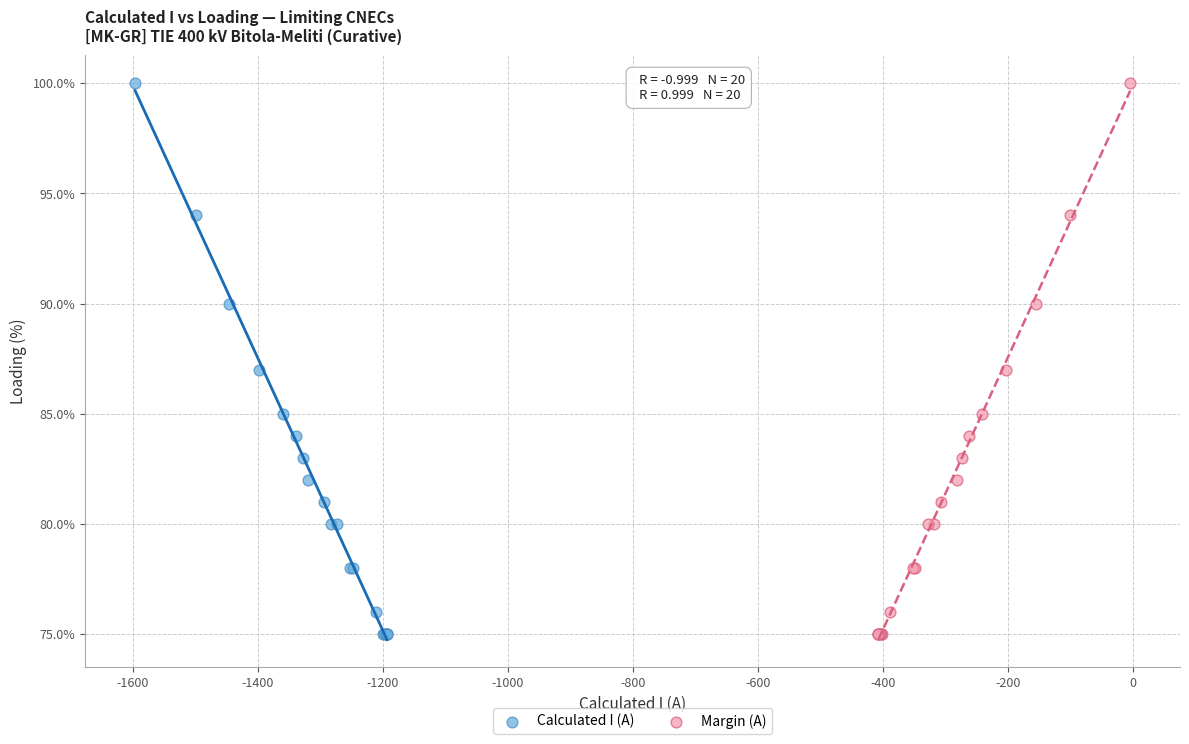

What are all the series names shown in the legend?

Calculated I (A), Margin (A)